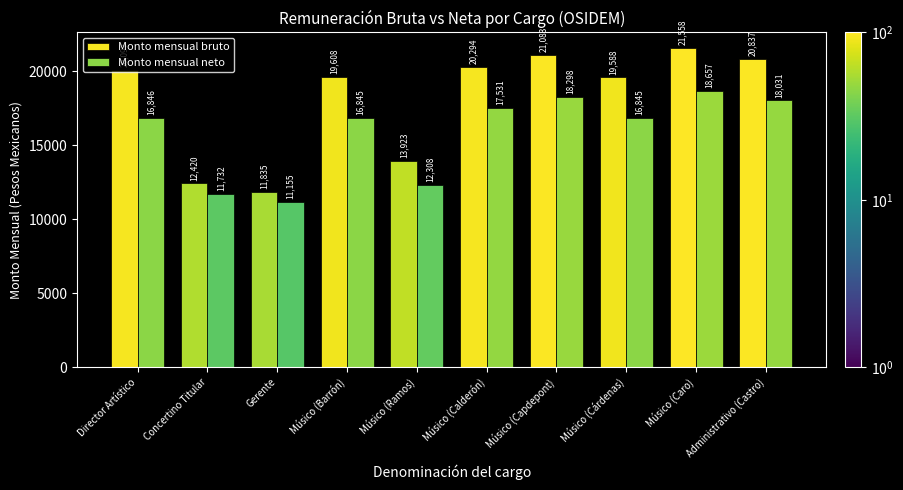

What is the maximum value shown in the chart?

21557.6